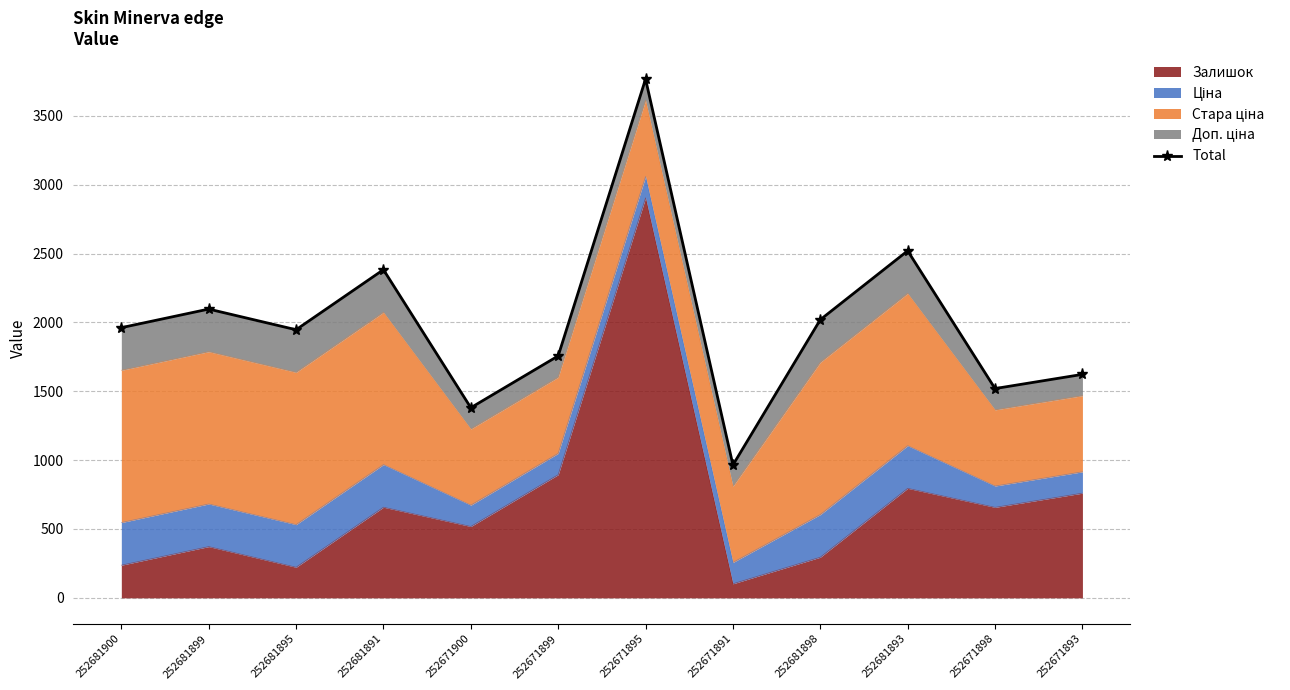

How many lines are shown in the chart?

1